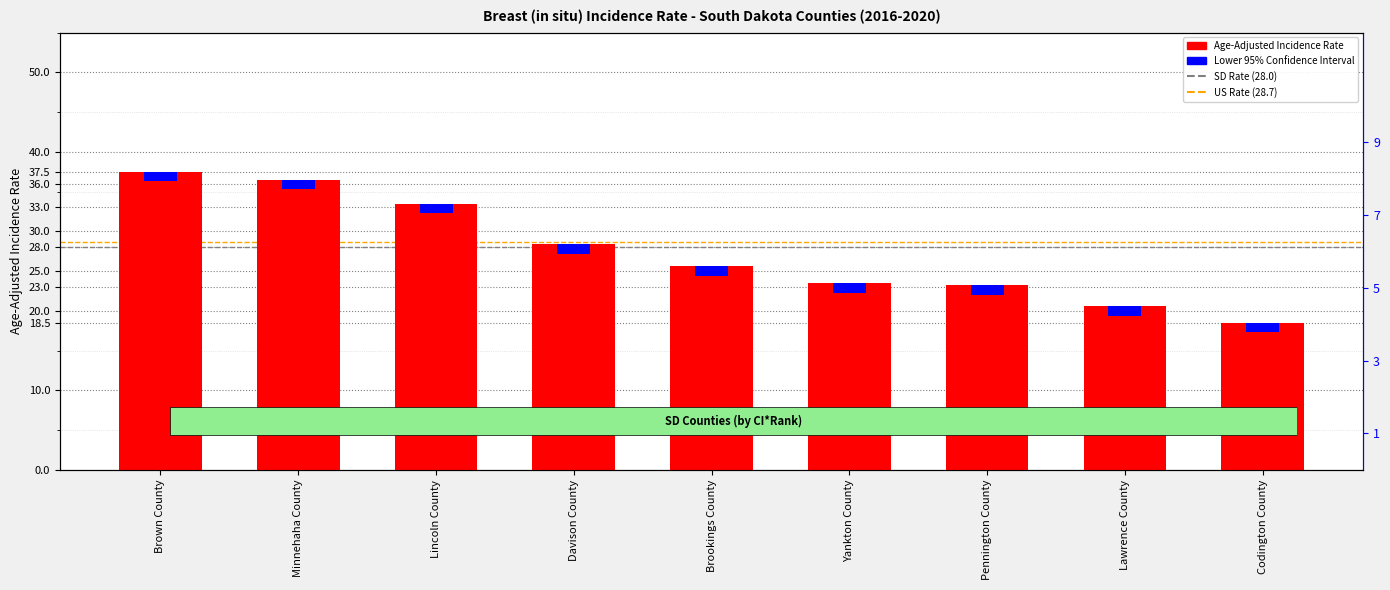

Which series has the widest spread of values?

Age-Adjusted Incidence Rate